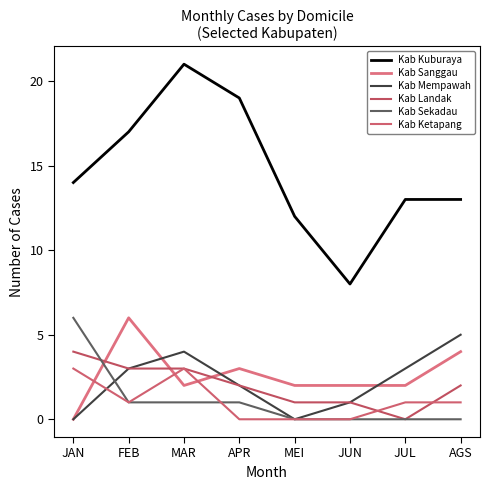

How many distinct data groups are displayed?

6